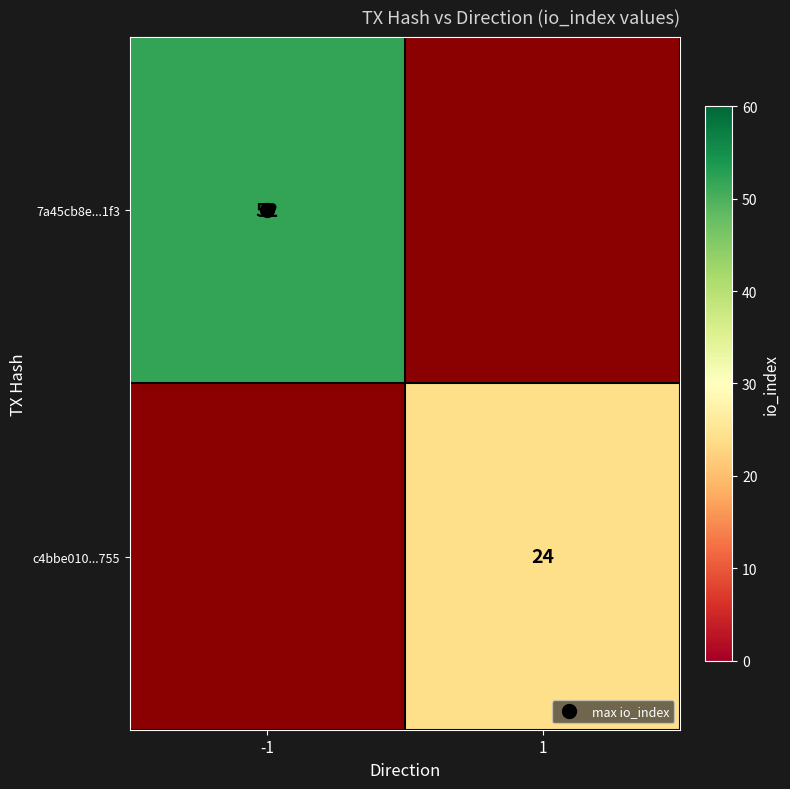

How many positive values does the c4bbe010...755 series have?

1